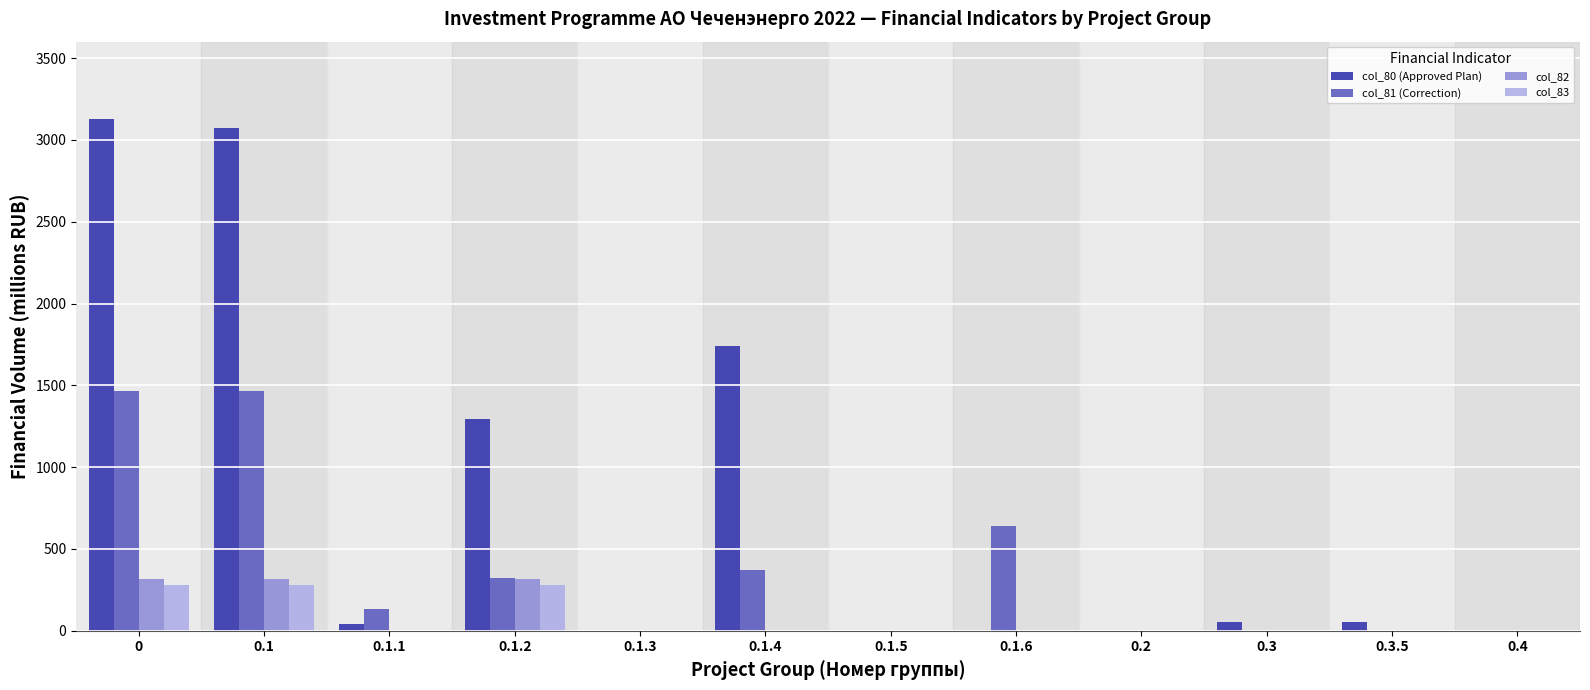

What is the total value across all series at 0?

5187.5